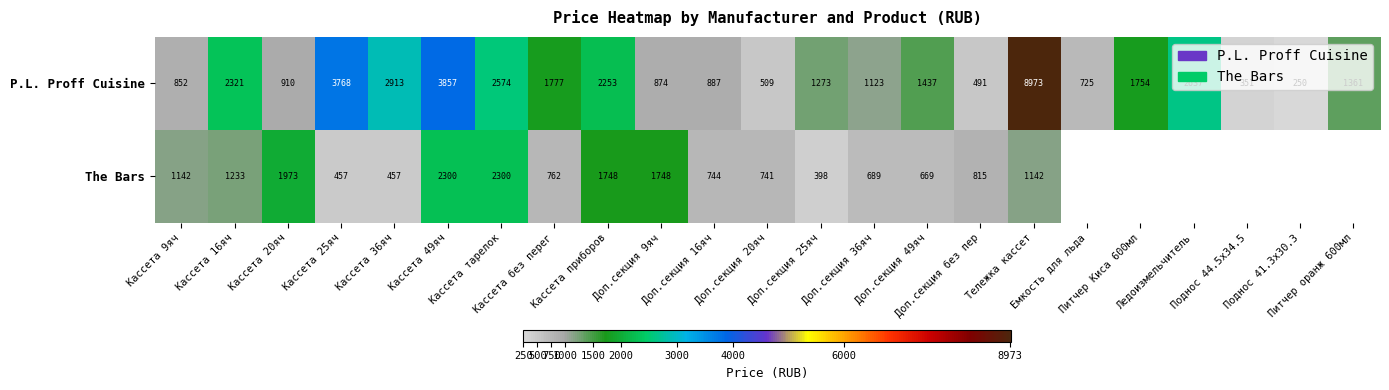

What is the sum of all P.L. Proff Cuisine values?

43870